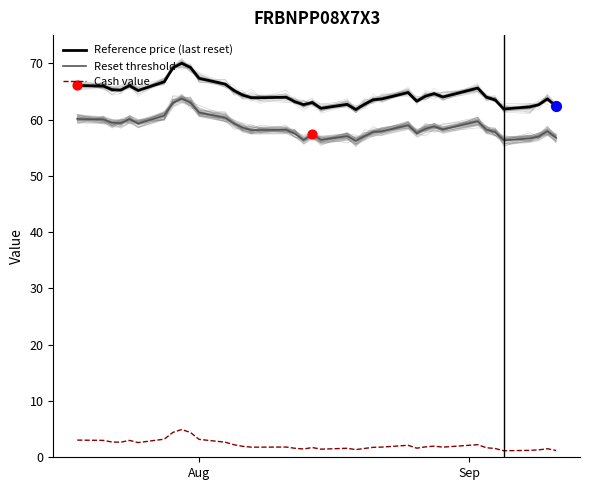

True or false: Reference price (last reset) and Reset threshold intersect in this chart.

False